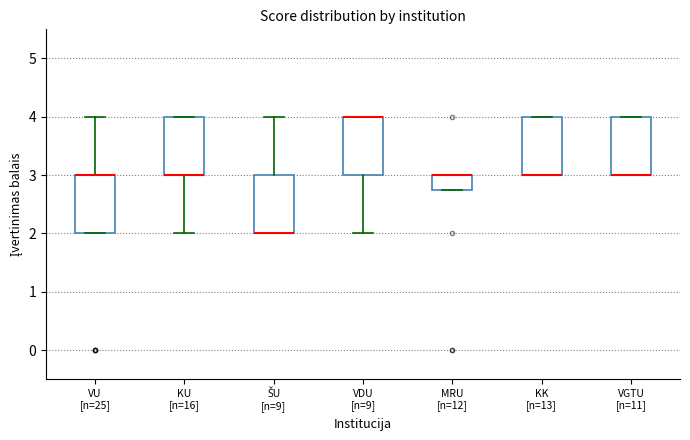

Reading left to right, read every box against the y-axis: the position of its median line, the range the box covers, and the ends of its whiskers. The values are not printed on the chart, so give them approximately, as read against the axis.

VU [n=25]: median 3.0 (drawn on the box's upper edge), box 2.0 to 3.0, whiskers 2.0 to 4.0
KU [n=16]: median 3.0 (drawn on the box's lower edge), box 3.0 to 4.0, whiskers 2.0 to 4.0
ŠU [n=9]: median 2.0 (drawn on the box's lower edge), box 2.0 to 3.0, whiskers 2.0 to 4.0
VDU [n=9]: median 4.0 (drawn on the box's upper edge), box 3.0 to 4.0, whiskers 2.0 to 4.0
MRU [n=12]: median 3.0 (drawn on the box's upper edge), box 2.8 to 3.0, whiskers 2.8 to 3.0
KK [n=13]: median 3.0 (drawn on the box's lower edge), box 3.0 to 4.0, whiskers 3.0 to 4.0
VGTU [n=11]: median 3.0 (drawn on the box's lower edge), box 3.0 to 4.0, whiskers 3.0 to 4.0